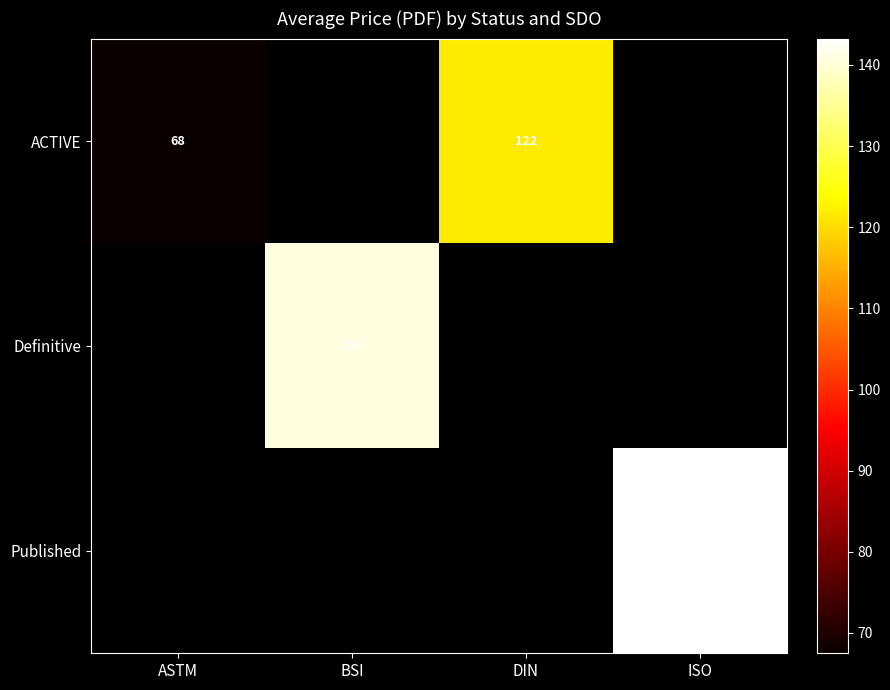

At how many categories does at least one series exceed 139?

2